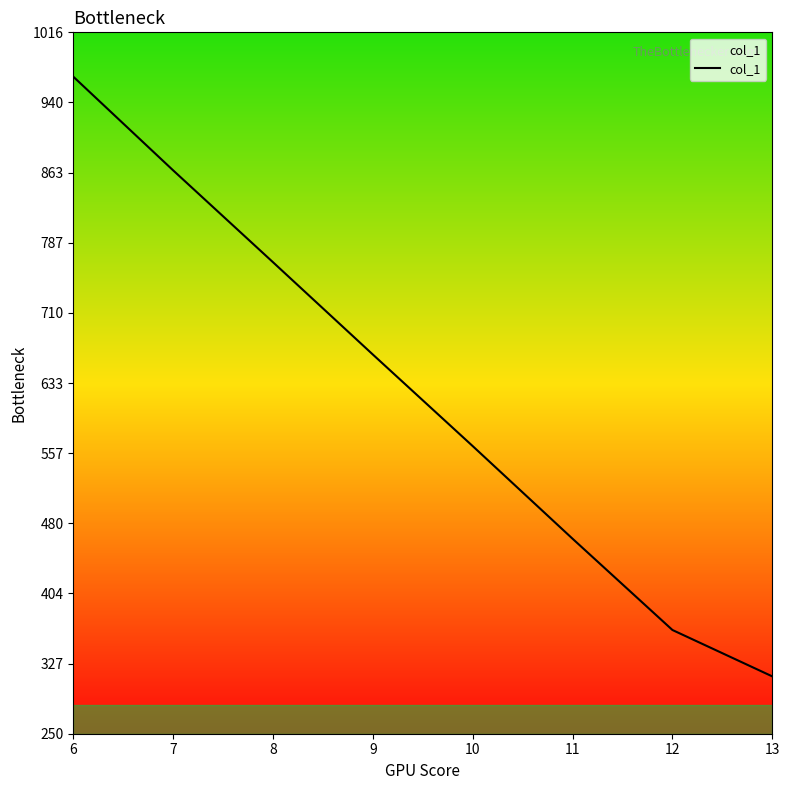

What is the sum of the values at 9 and 12?

1028.2